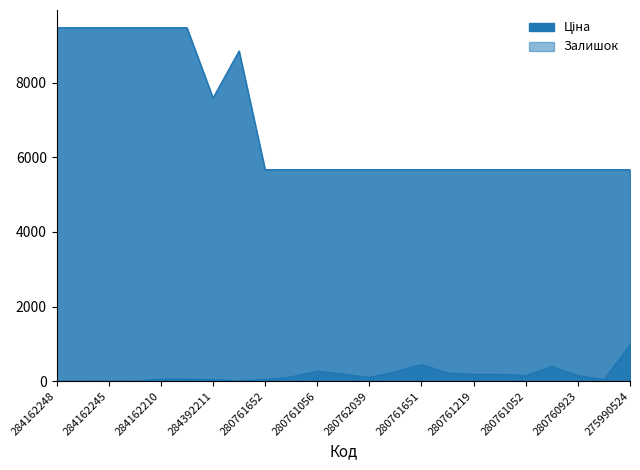

List the series in order of their overall mean, lowest first.

Залишок, Ціна